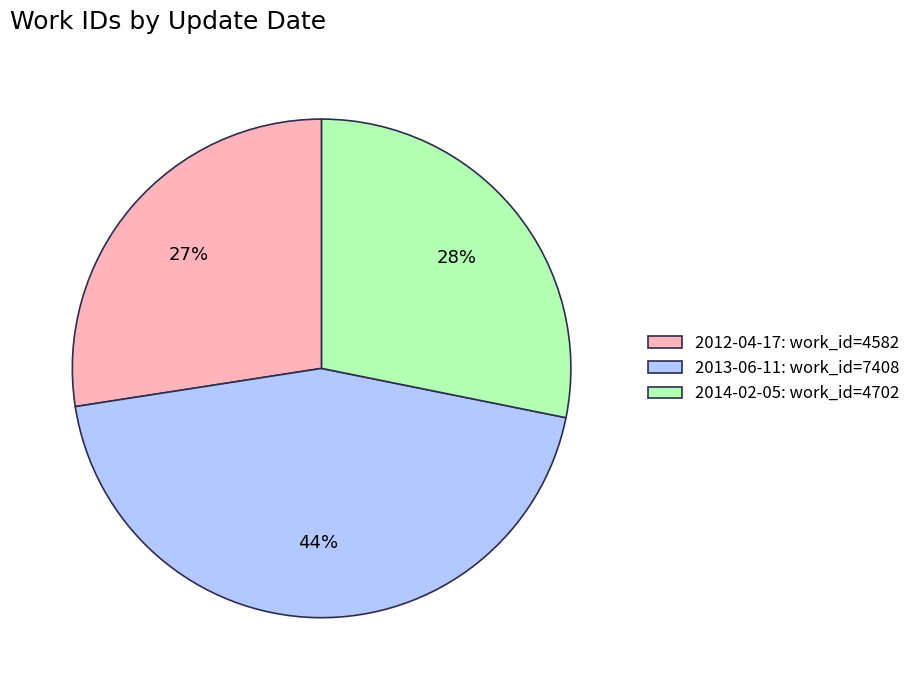

What is the ratio of the value at 2013-06-11: work_id=7408 to the value at 2012-04-17: work_id=4582?

1.6